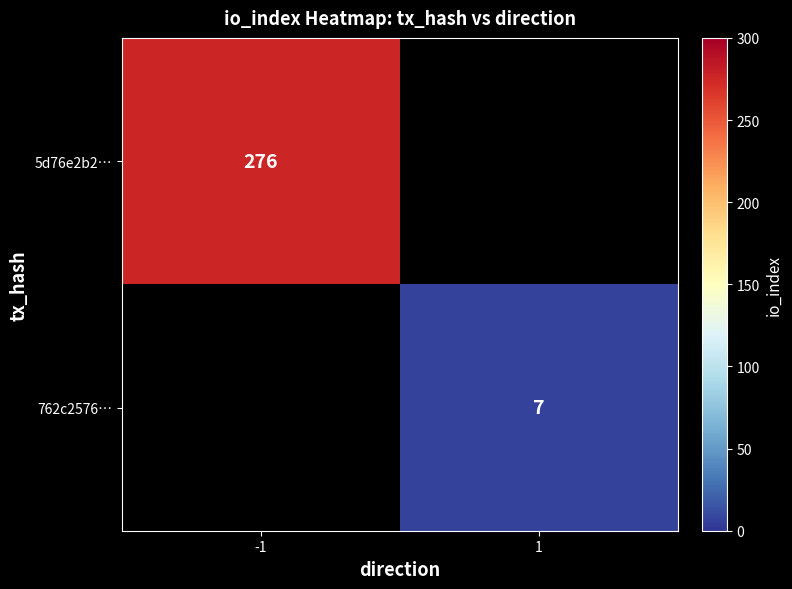

The 5d76e2b2… series shows 276 at -1. True or false?

True